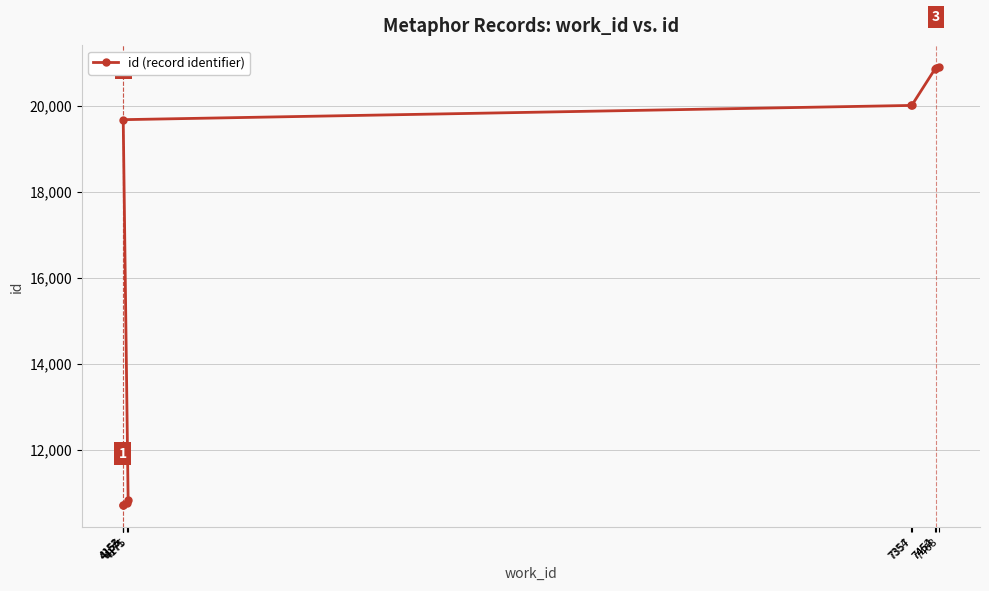

At which label is the value closest to 15802?

4155